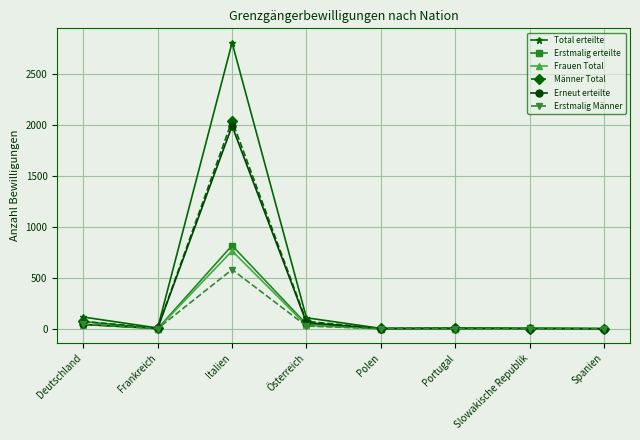

Which series has the widest spread of values?

Total erteilte